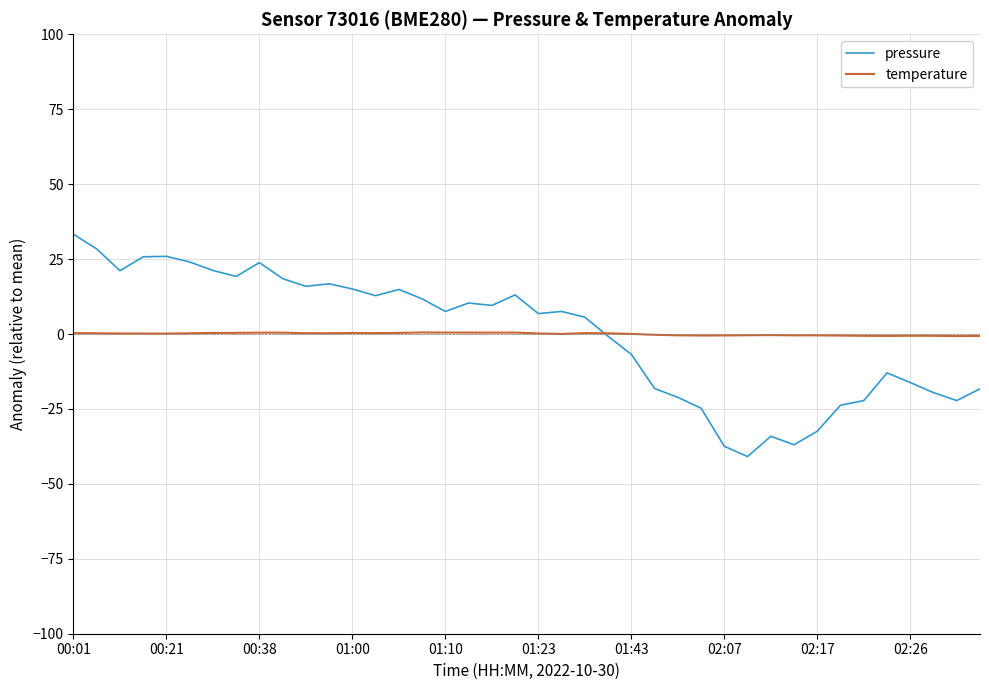

What is the greatest value displayed?

33.3